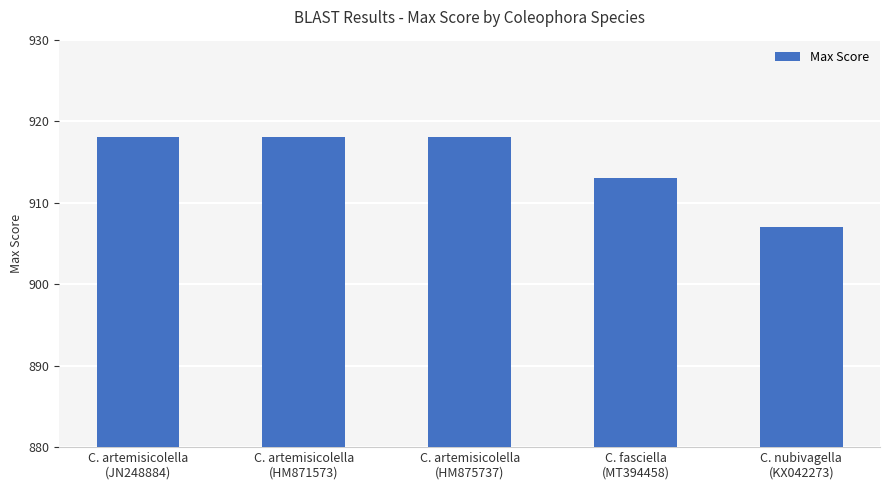

How many values are below 918?

2